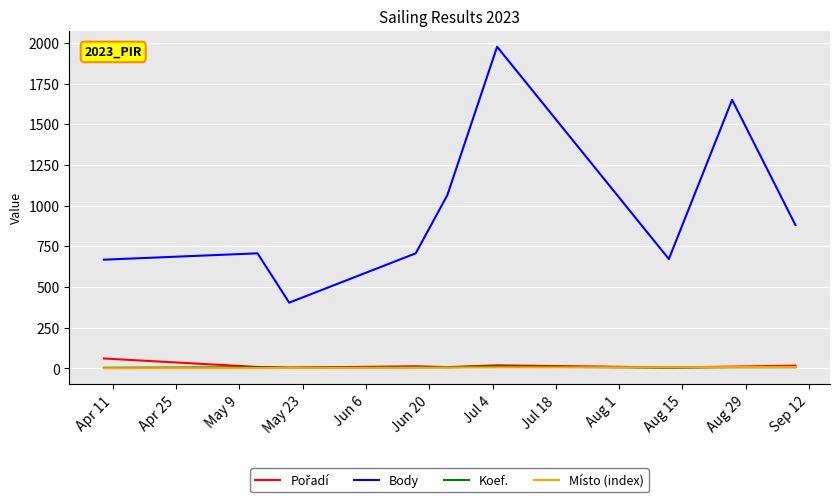

True or false: Body and Místo (index) cross at least once.

False